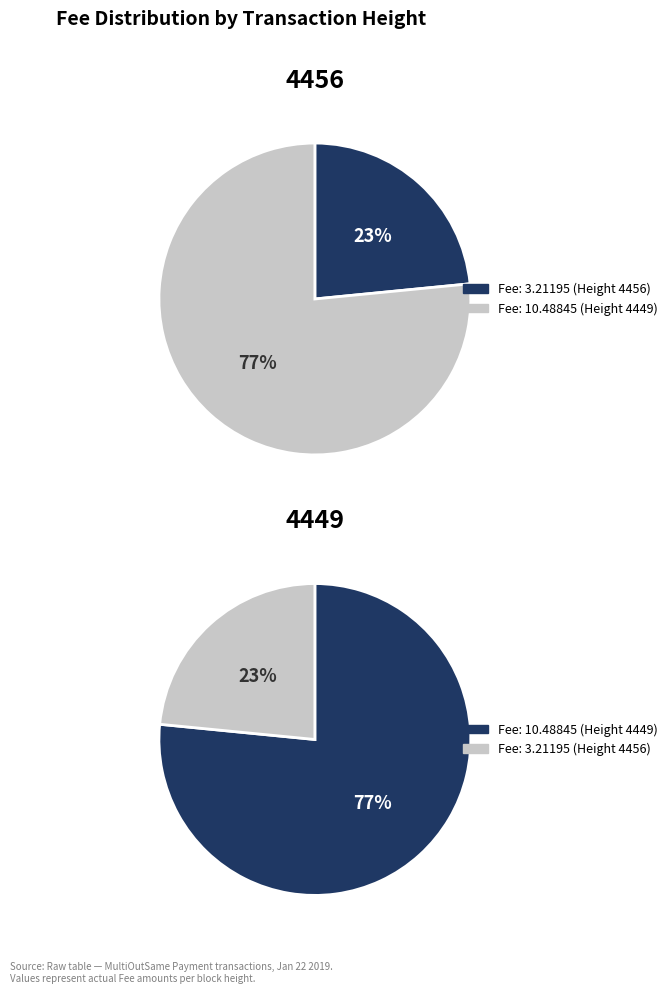

How many segments does this pie chart have?

2